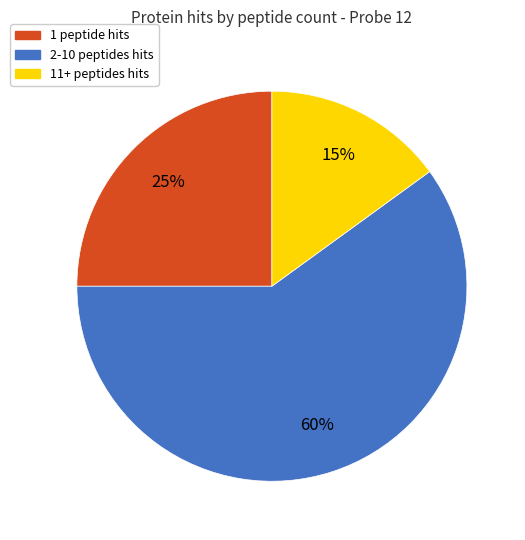

To the nearest percent, what is the difference between the largest and smallest slice percentages?

45%